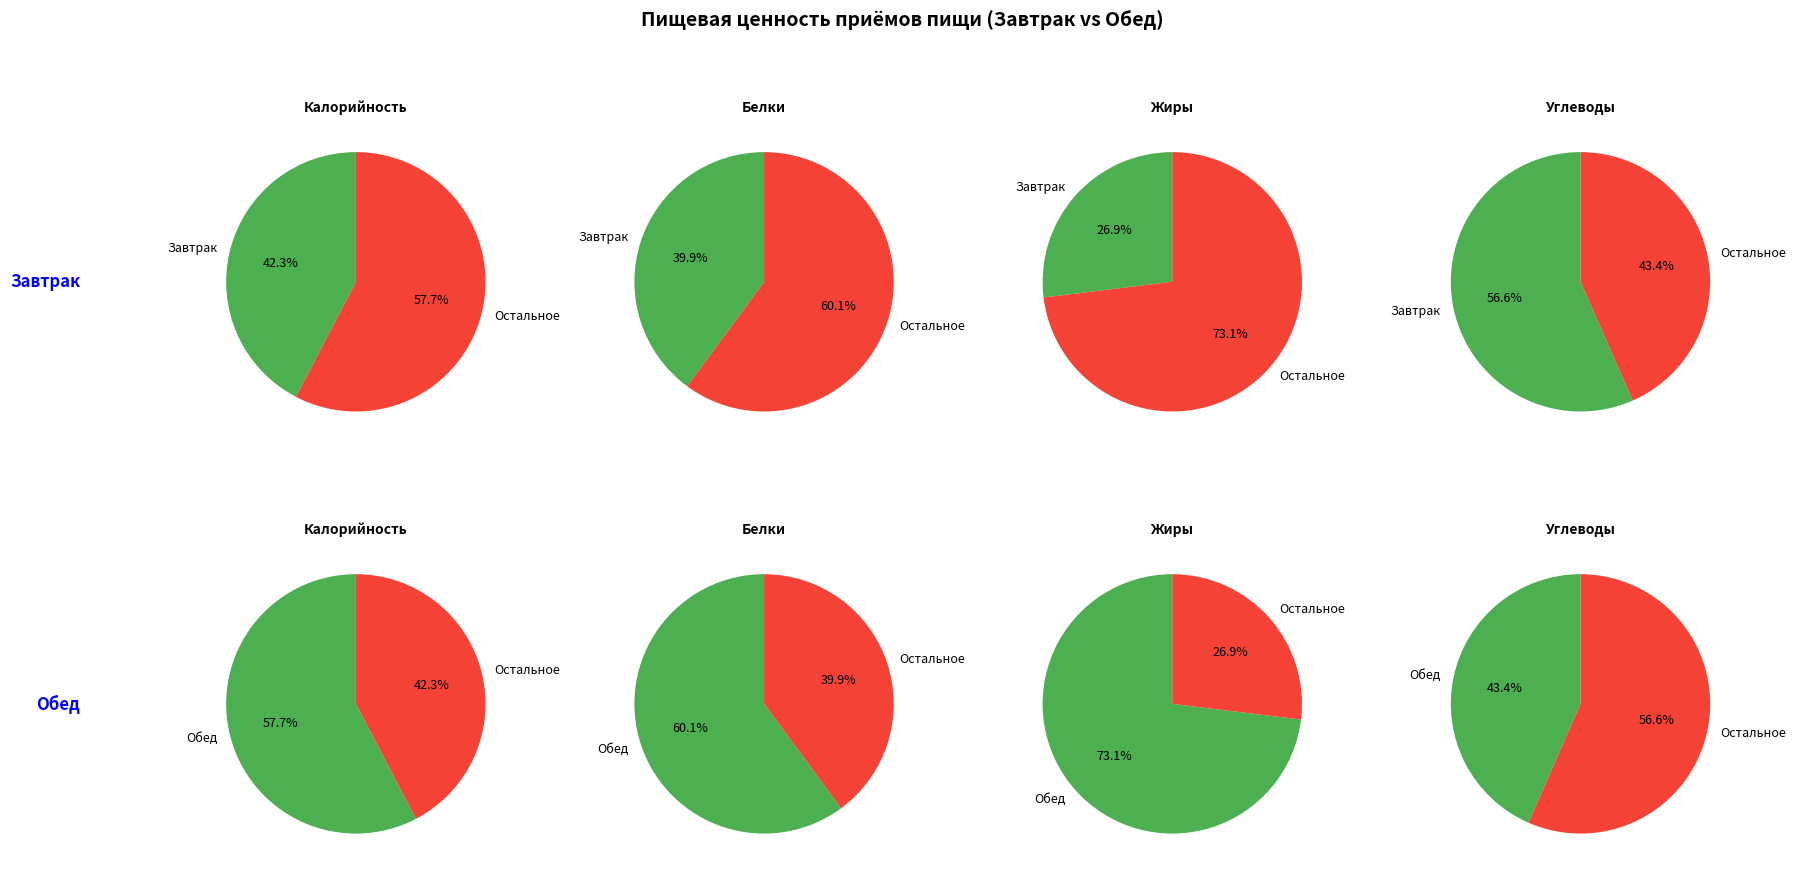

Is there any slice that represents more than half of the pie?

Yes